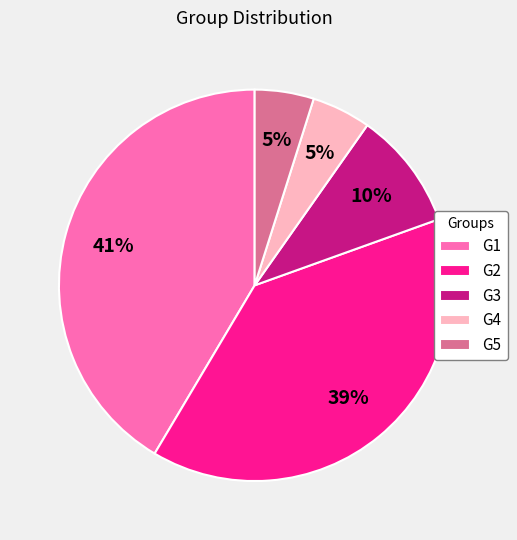

The G2 slice represents 47% of the pie. True or false?

False